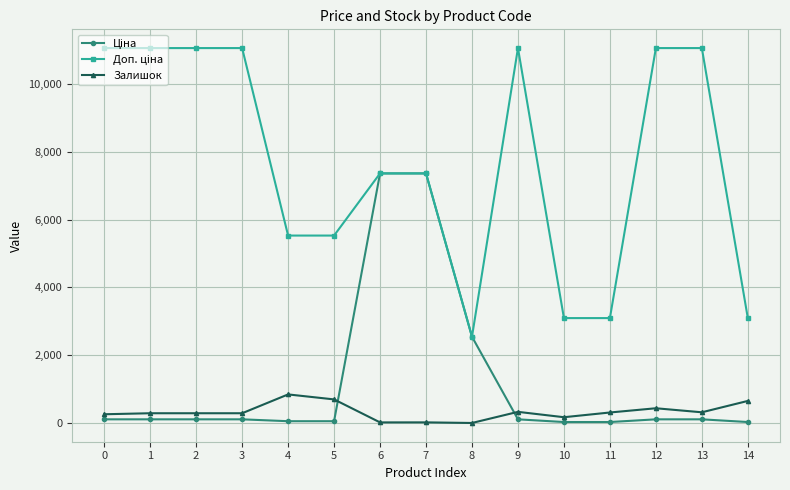

What is the maximum value shown in the chart?

11055.0